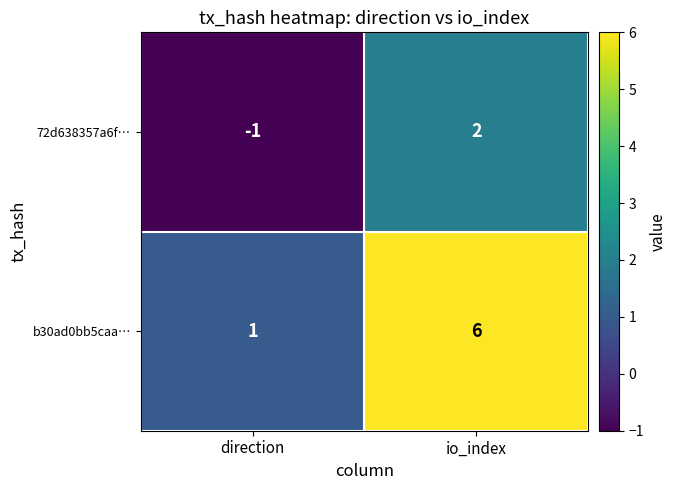

What is the minimum value shown in the chart?

-1